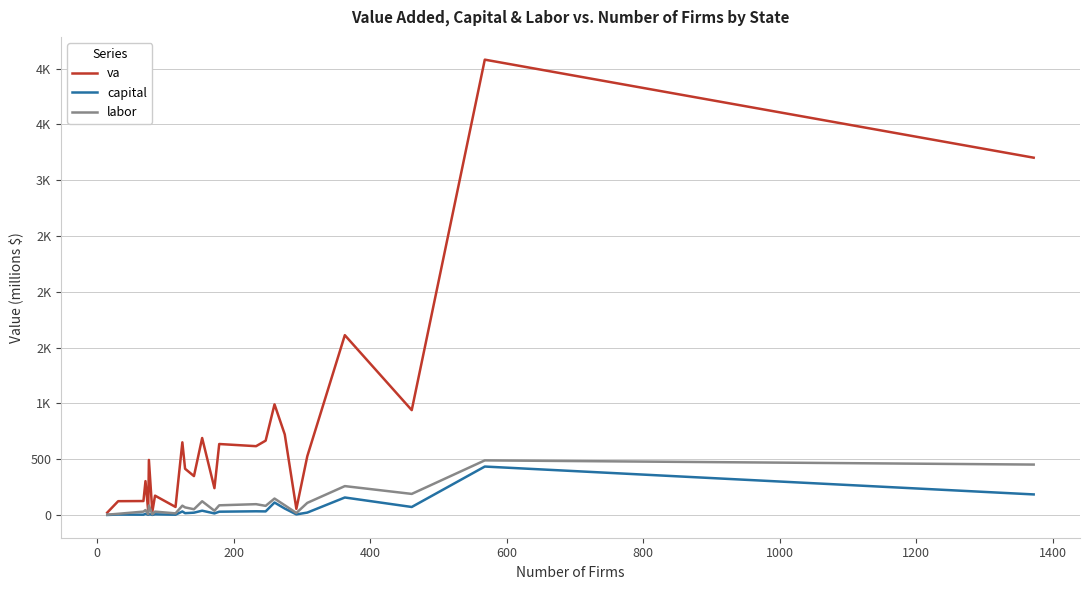

At how many categories does at least one series exceed 1132?

3